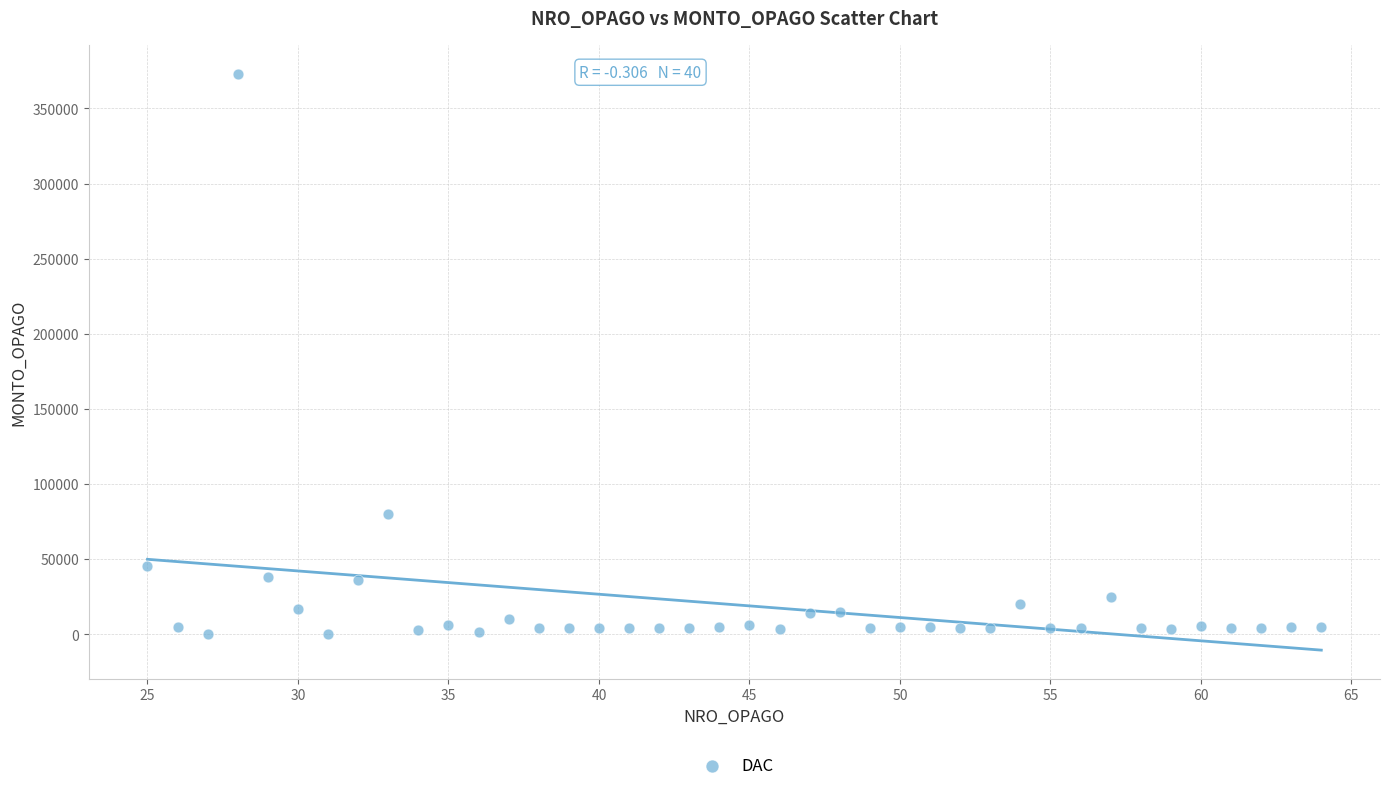

What Y value in the scatter plot is closest to 186540?

79865.9